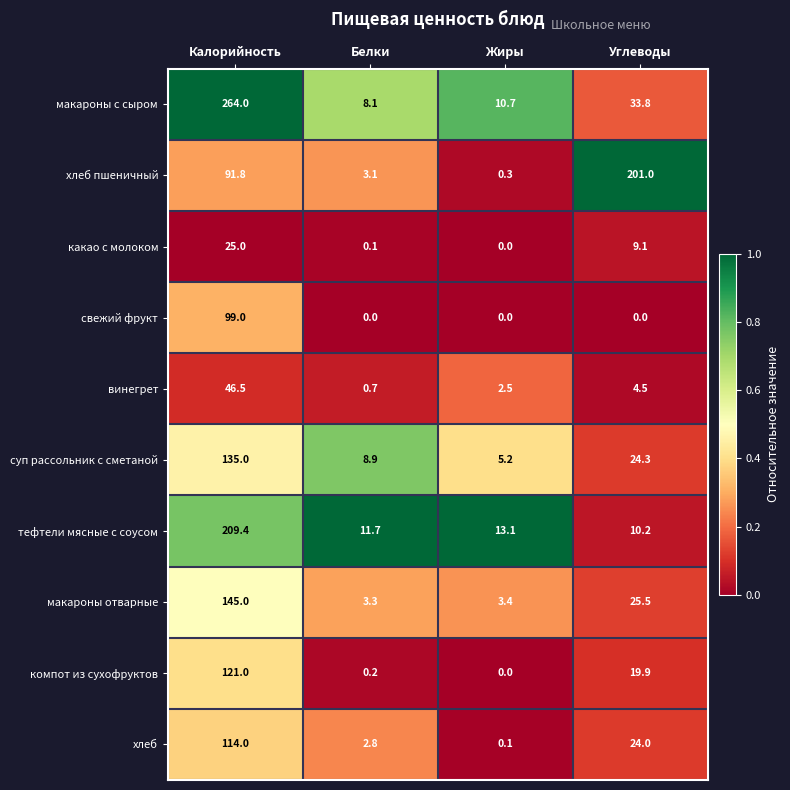

Which series has the widest spread of values?

макароны с сыром